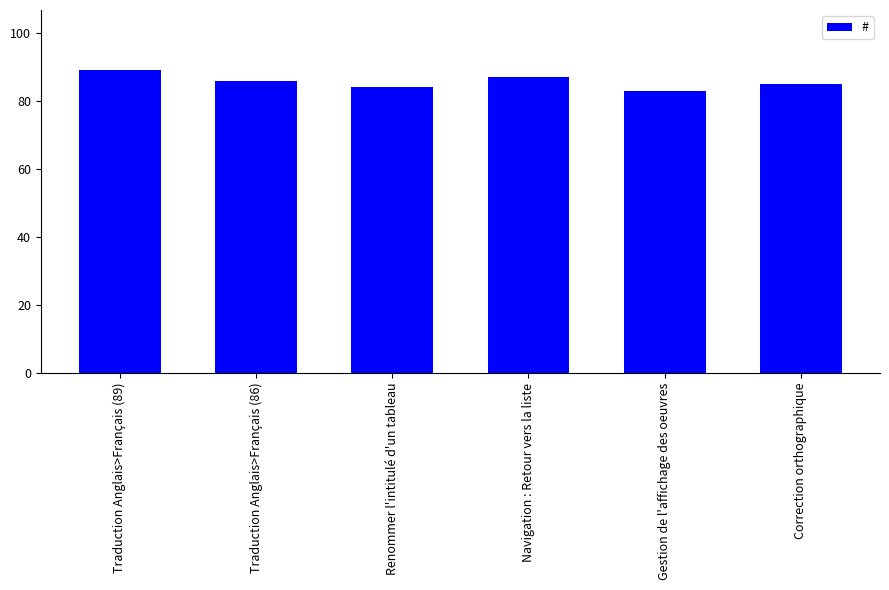

What position from the left is Renommer l'intitulé d'un tableau?

3